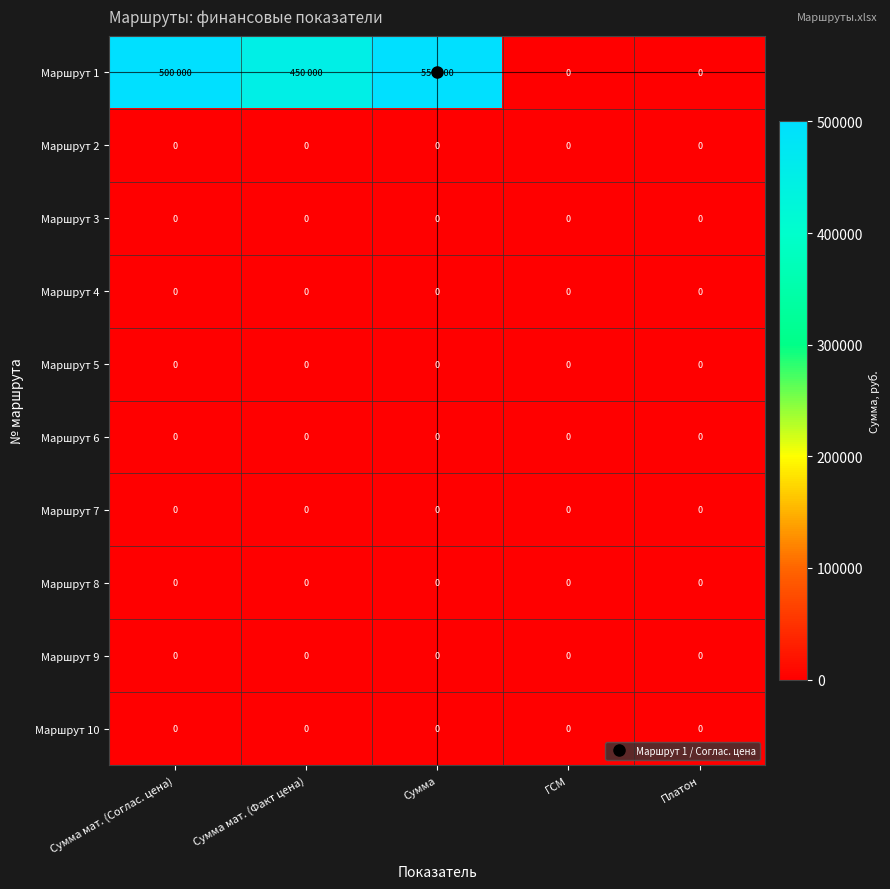

At which category does the chart reach its minimum across all series?

ГСМ